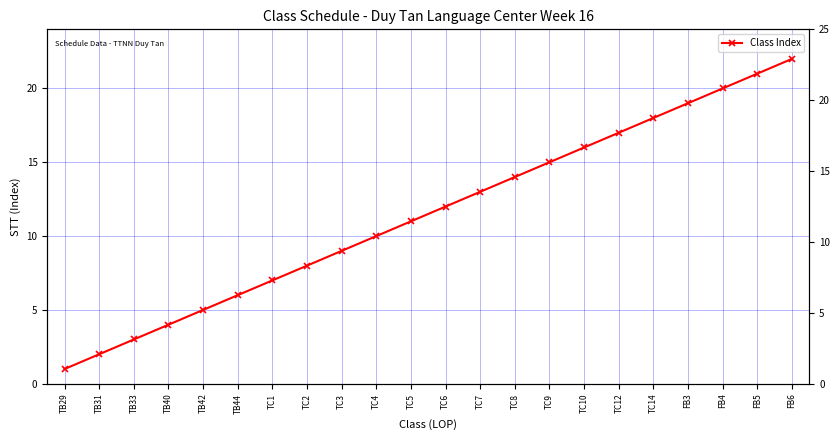

Is this an area chart (filled region under the line)?

No